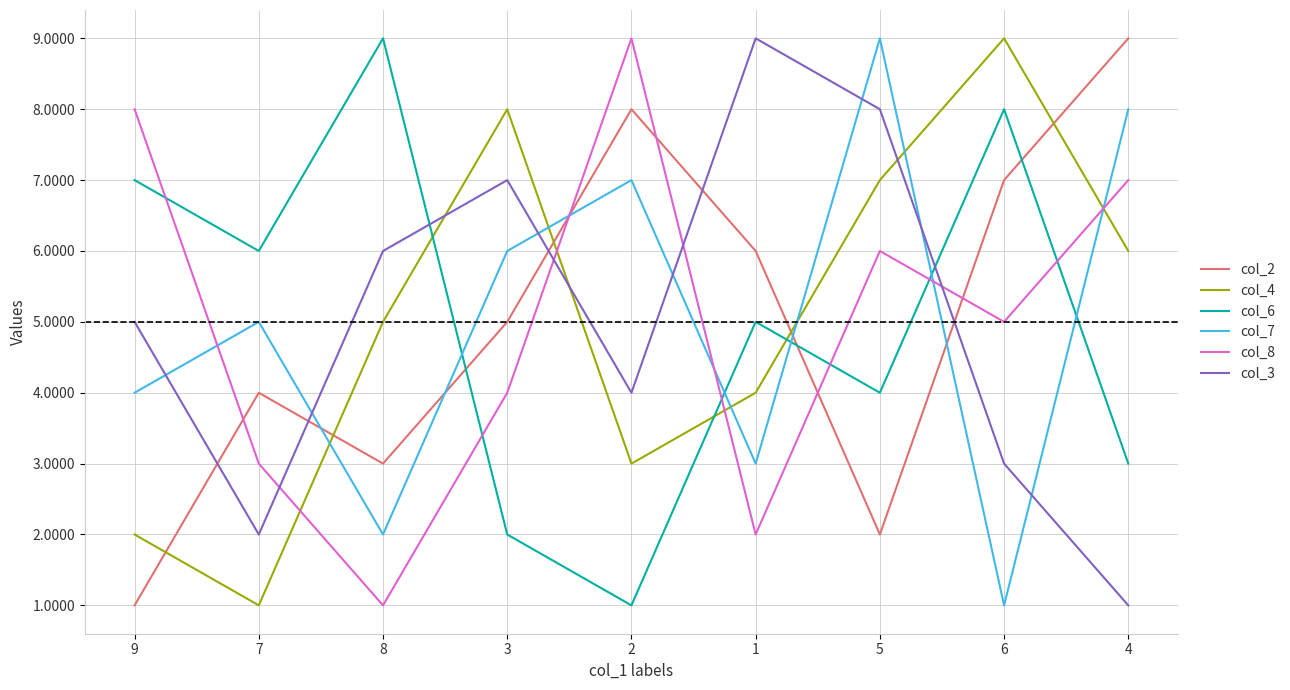

The col_2 series shows 1 at 5. True or false?

False